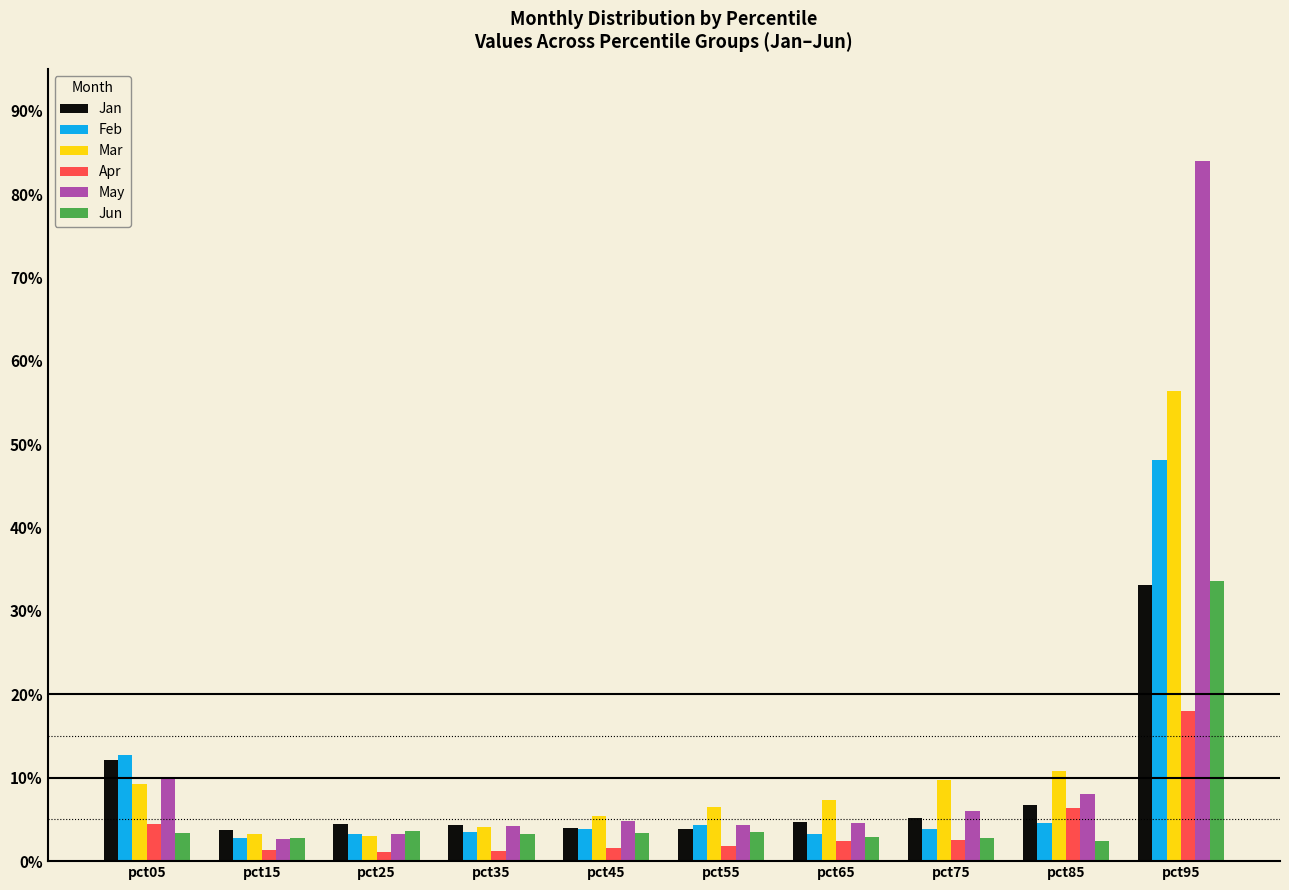

At how many categories does at least one series exceed 0?

10